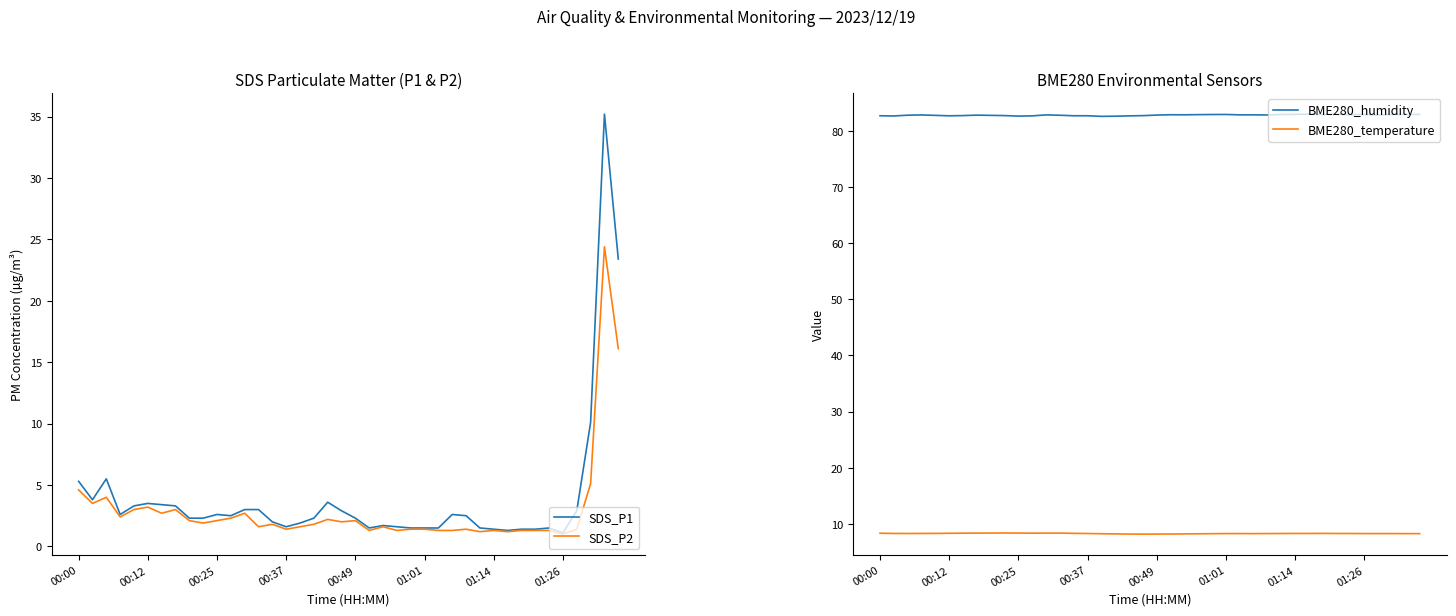

What is the average value of the BME280_humidity series?

82.8